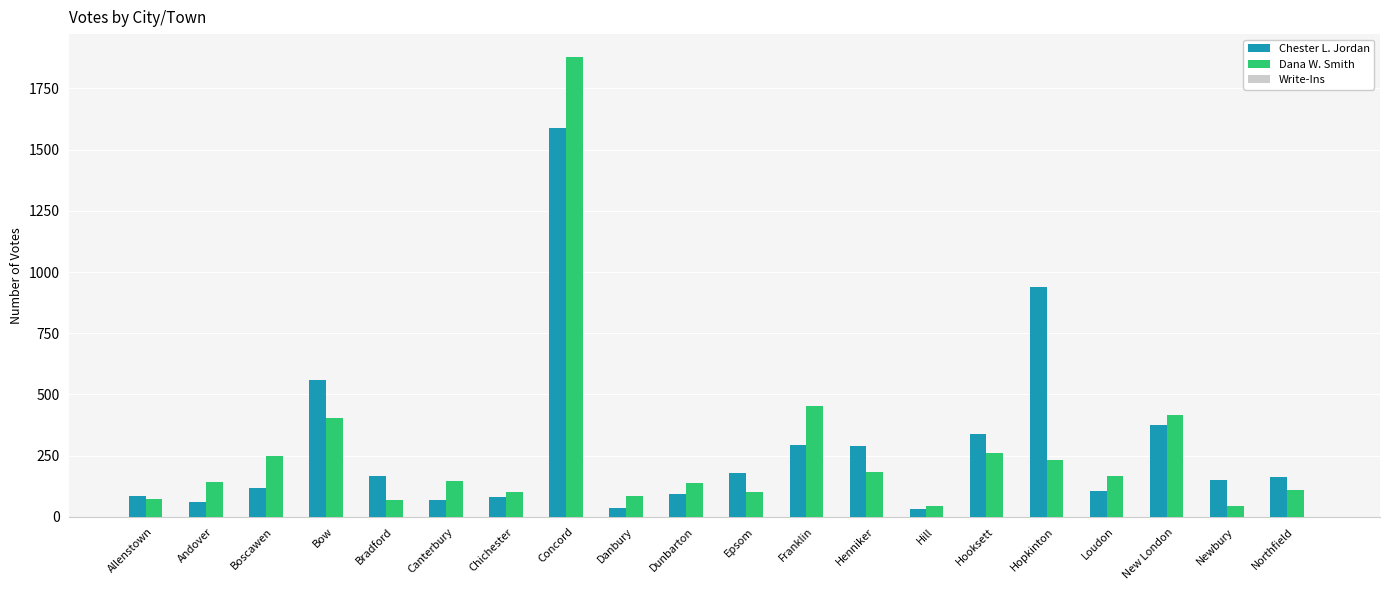

At how many categories does at least one series exceed 1758?

1